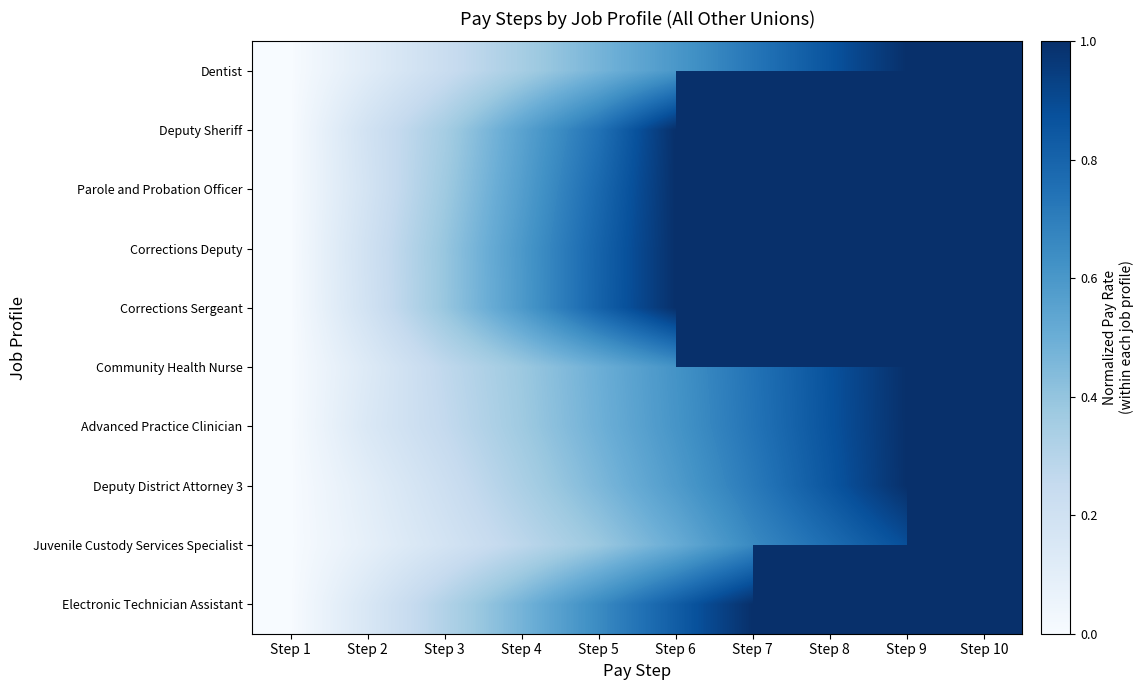

What is the maximum value shown in the chart?

1.0